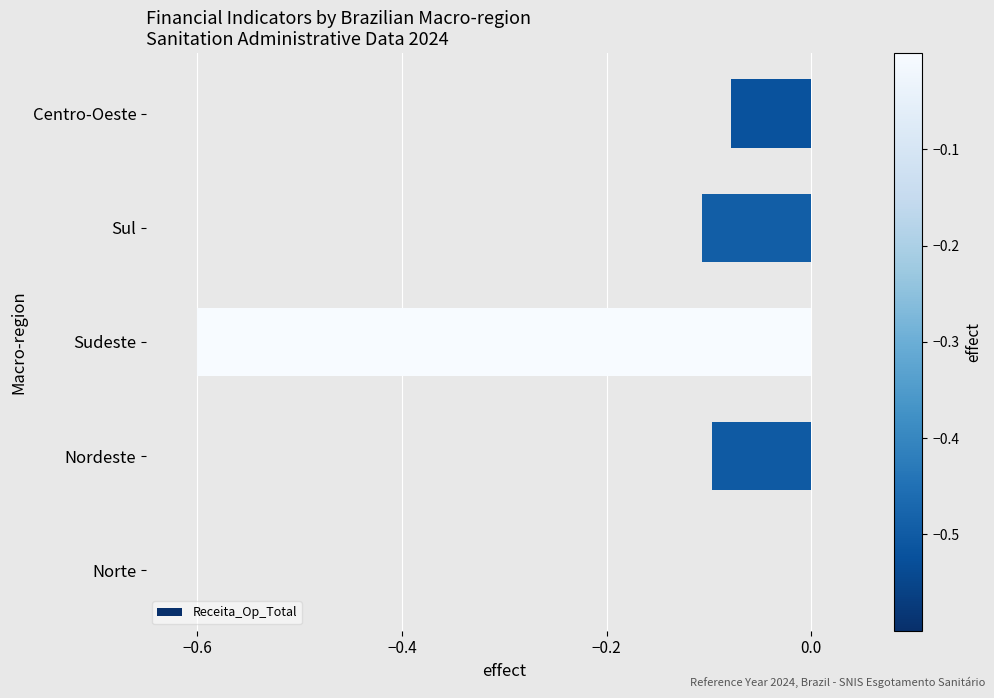

The value at Norte is -0.3. True or false?

False